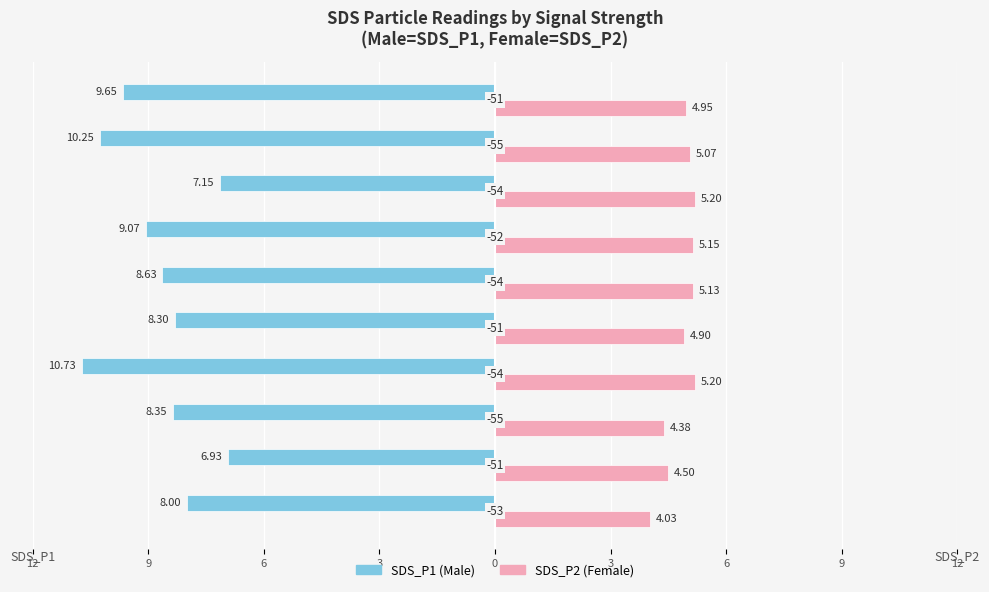

The Male series shows -4.2 at 6. True or false?

False